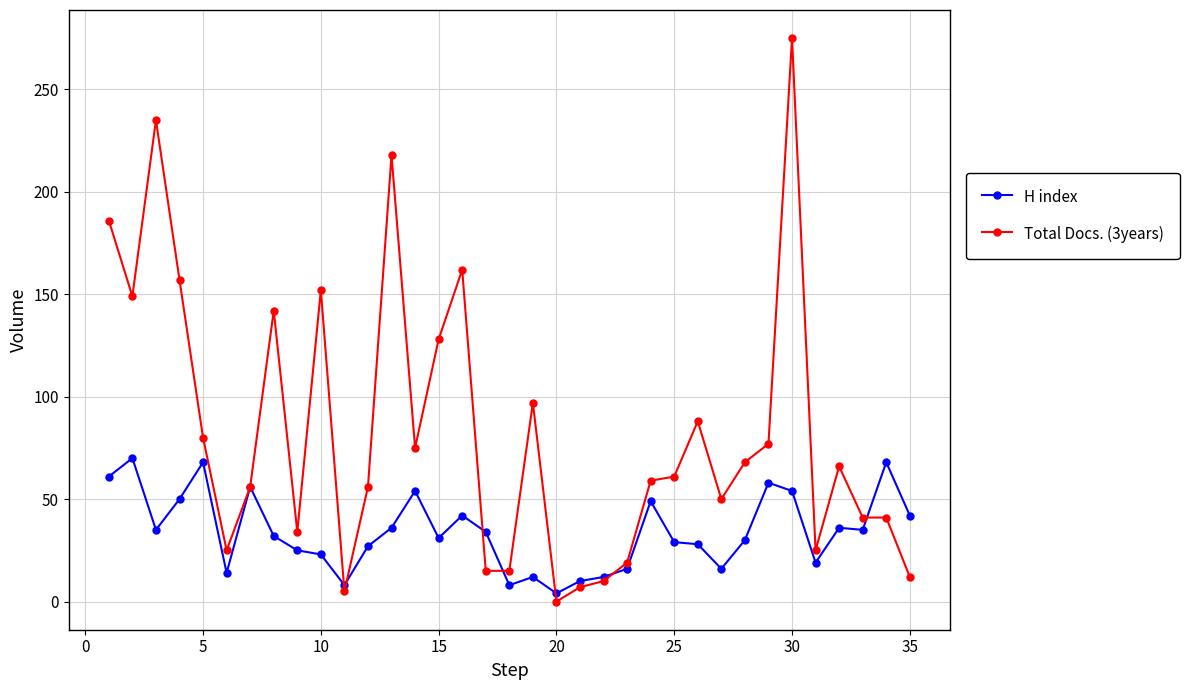

Which series has the widest spread of values?

Total Docs. (3years)